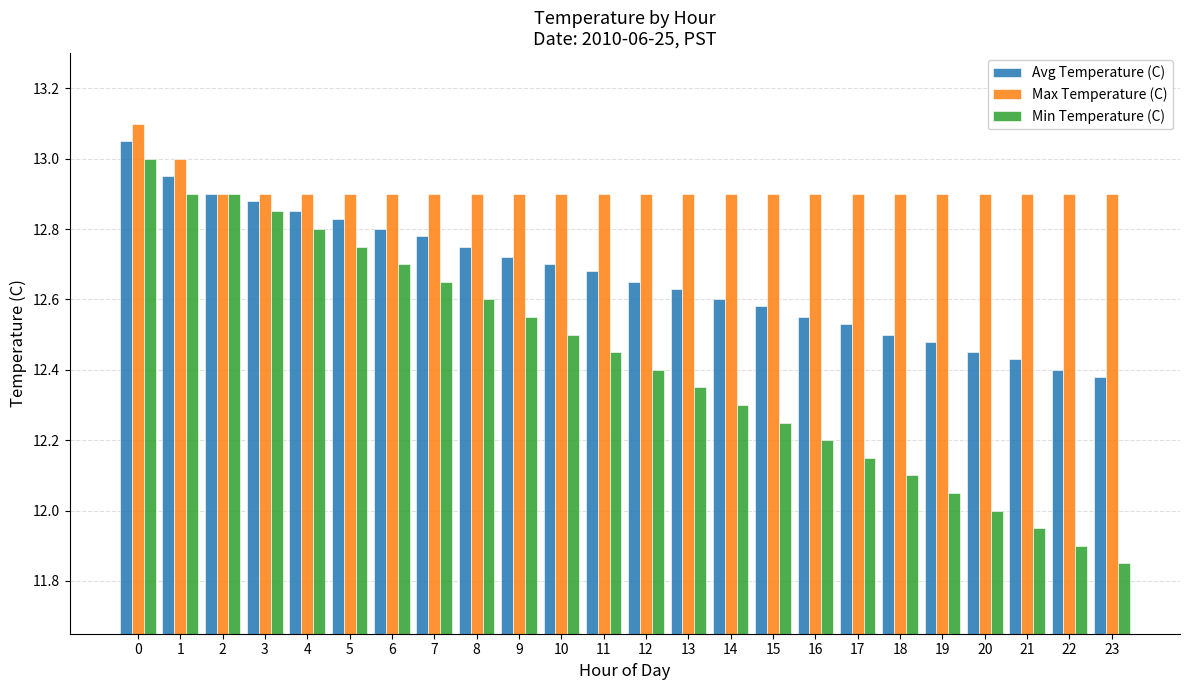

What are all the series names shown in the legend?

Avg Temperature (C), Max Temperature (C), Min Temperature (C)